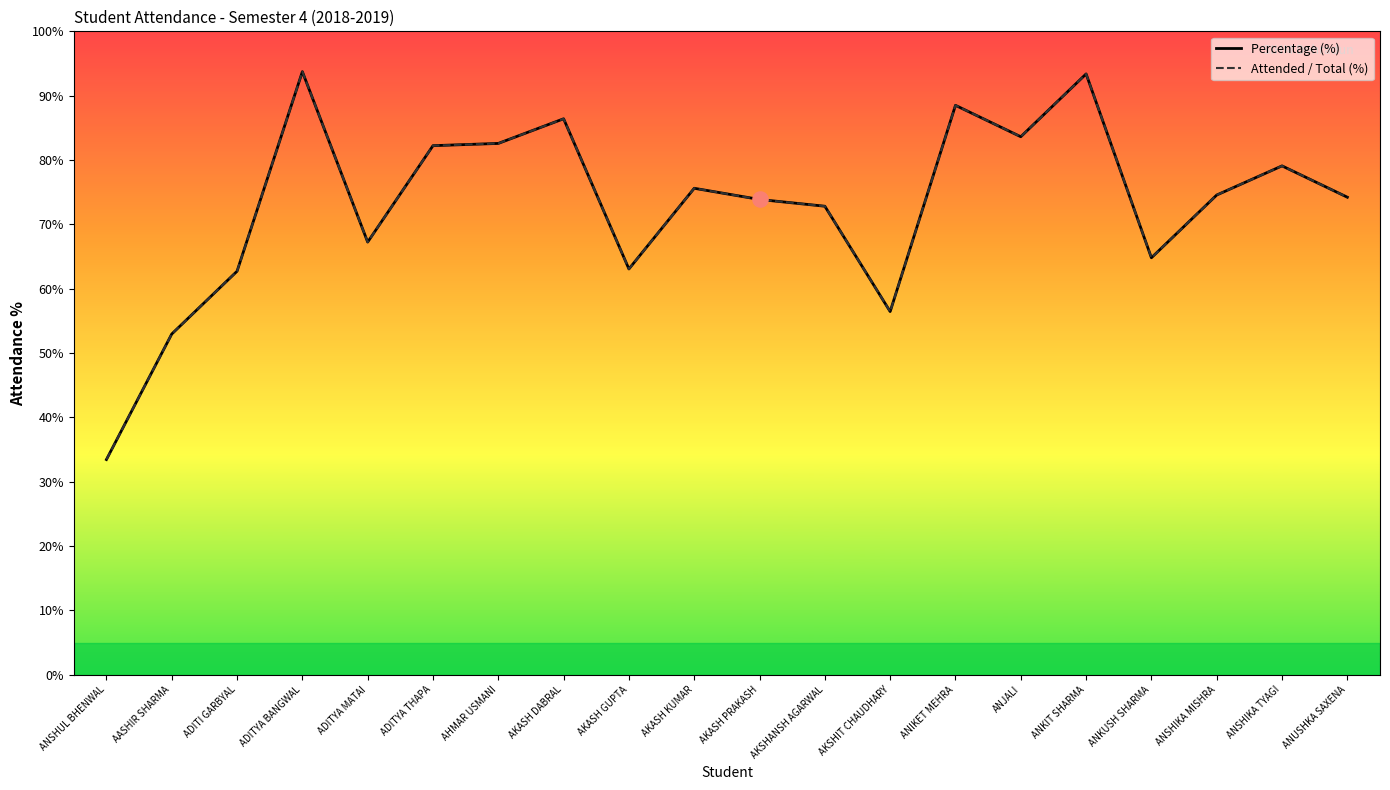

Which series contains the lowest Y value?

Attended / Total (%)